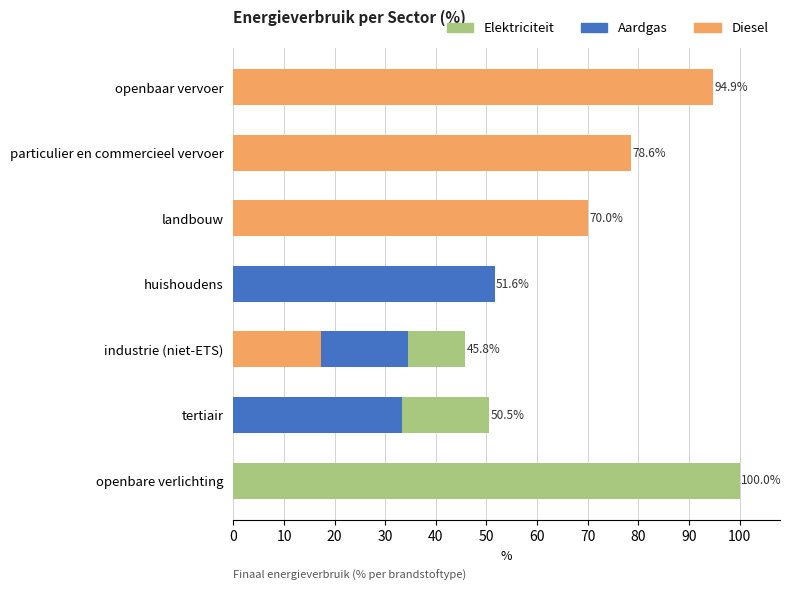

The Elektriciteit series shows 7.3 at huishoudens. True or false?

False